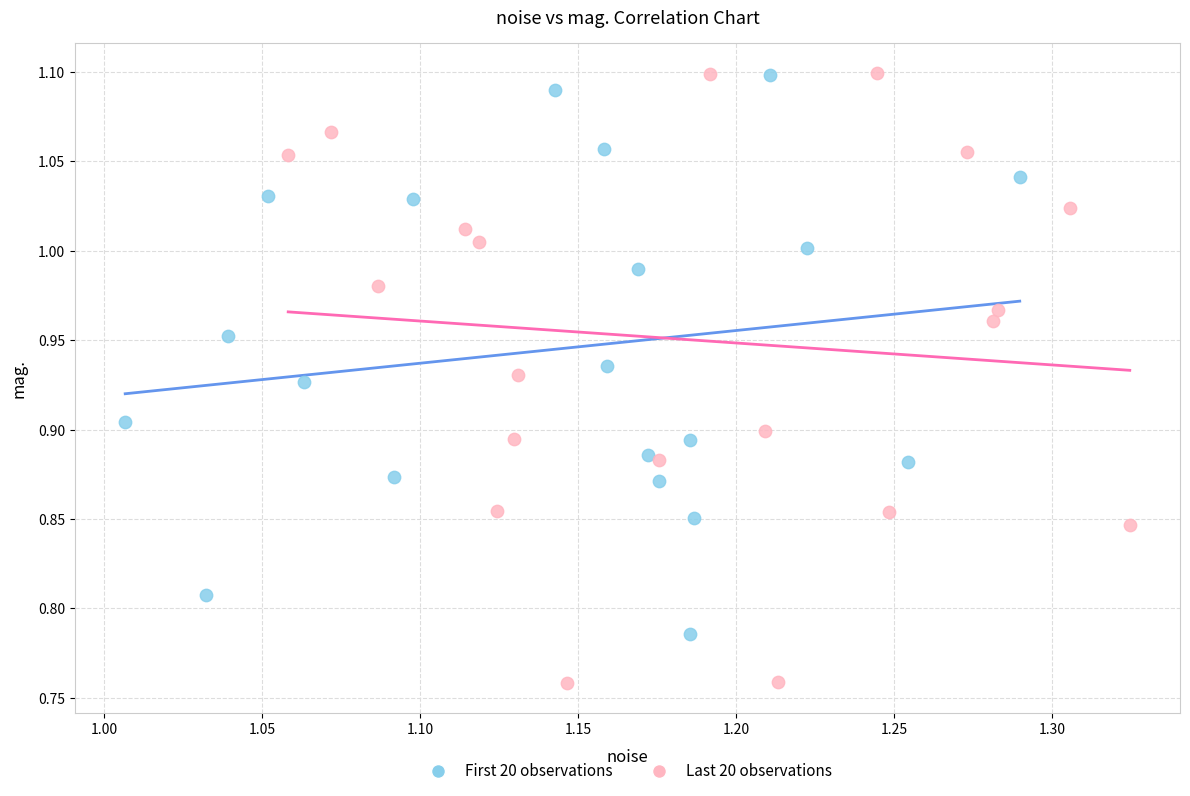

Which series has the widest spread of Y values?

Last 20 observations